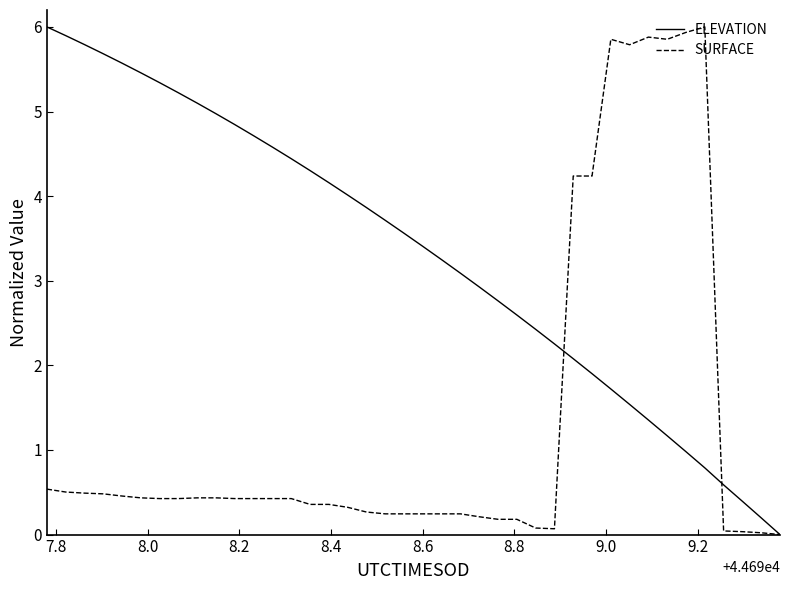

Which series has the largest total across all categories?

ELEVATION